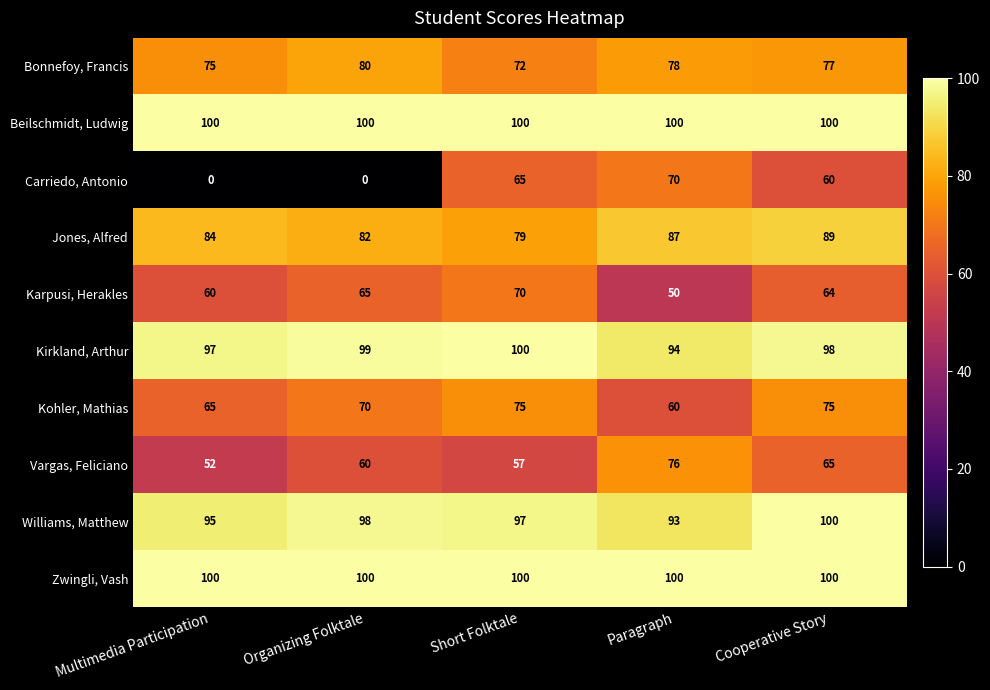

What is the difference between the second highest and second lowest values in the Kohler, Mathias series?

10